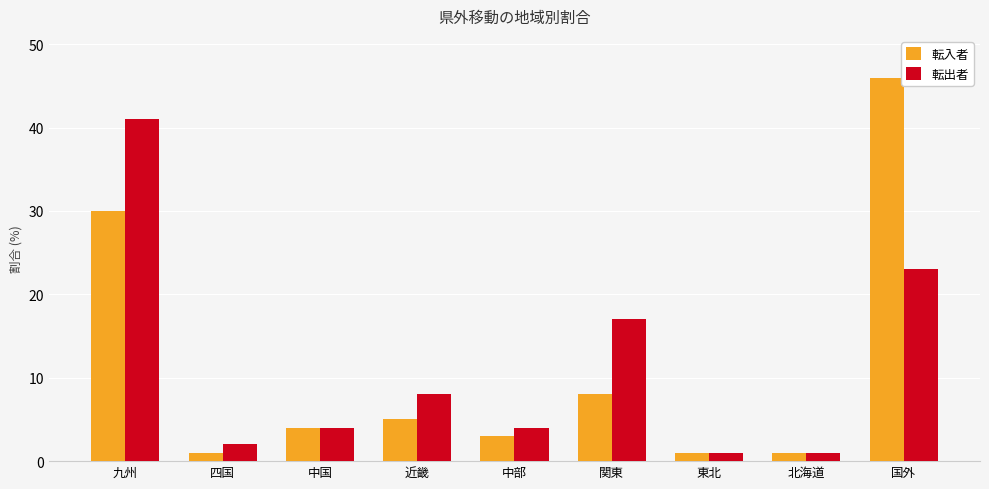

Is it true that 転出者 equals 5 at 近畿?

False